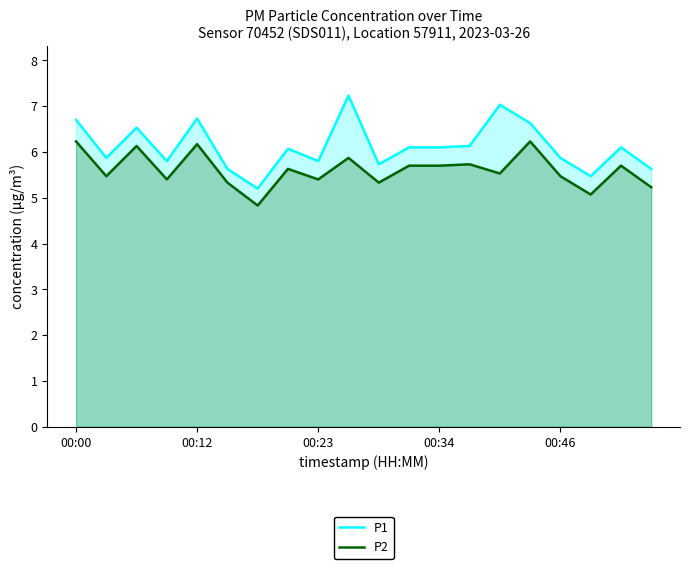

How many interior local peaks does the P2 series have?

7